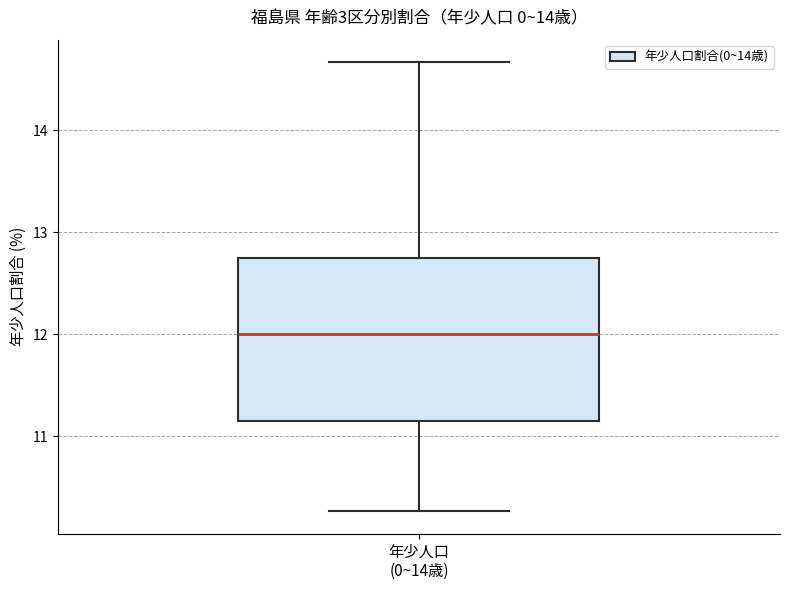

Where is the upper edge of the box for 年少人口 (0~14歳) on the y-axis? The values are not printed on the chart, so give them approximately, as read against the axis.

12.7